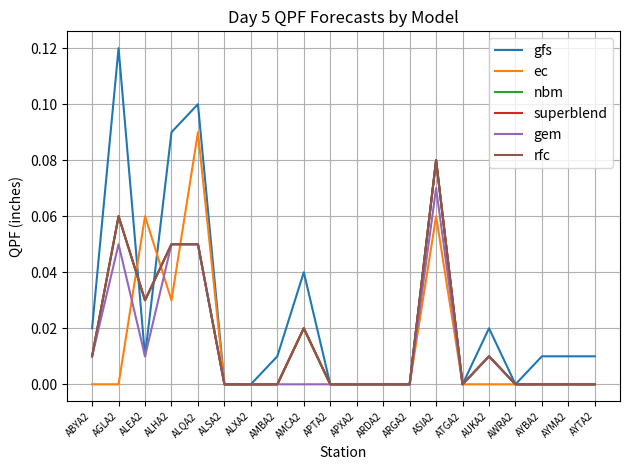

Where is nbm nearest to the value 0?

ALSA2